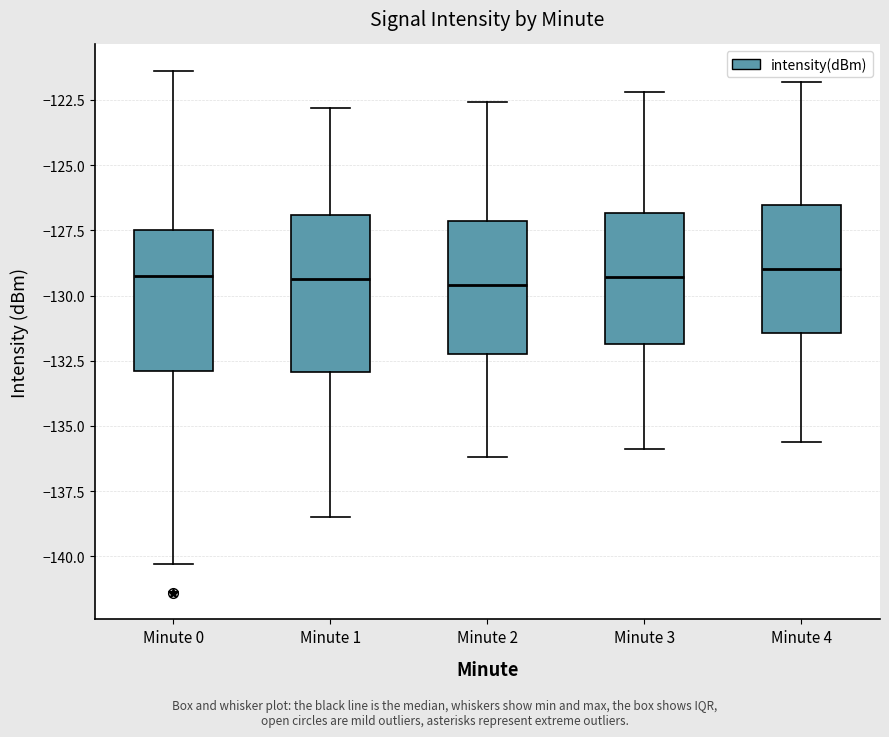

Reading left to right, transcribe this box plot: for each box, give where its median line is, the range the box spans, and where its two whiskers end, as read against the y-axis. The values are not printed on the chart, so give them approximately, as read against the axis.

Minute 0: median -129.5, box -133.0 to -127.5, whiskers -140.5 to -121.5
Minute 1: median -129.5, box -133.0 to -127.0, whiskers -138.5 to -123.0
Minute 2: median -129.5, box -132.0 to -127.0, whiskers -136.0 to -122.5
Minute 3: median -129.5, box -132.0 to -127.0, whiskers -136.0 to -122.0
Minute 4: median -129.0, box -131.5 to -126.5, whiskers -135.5 to -122.0